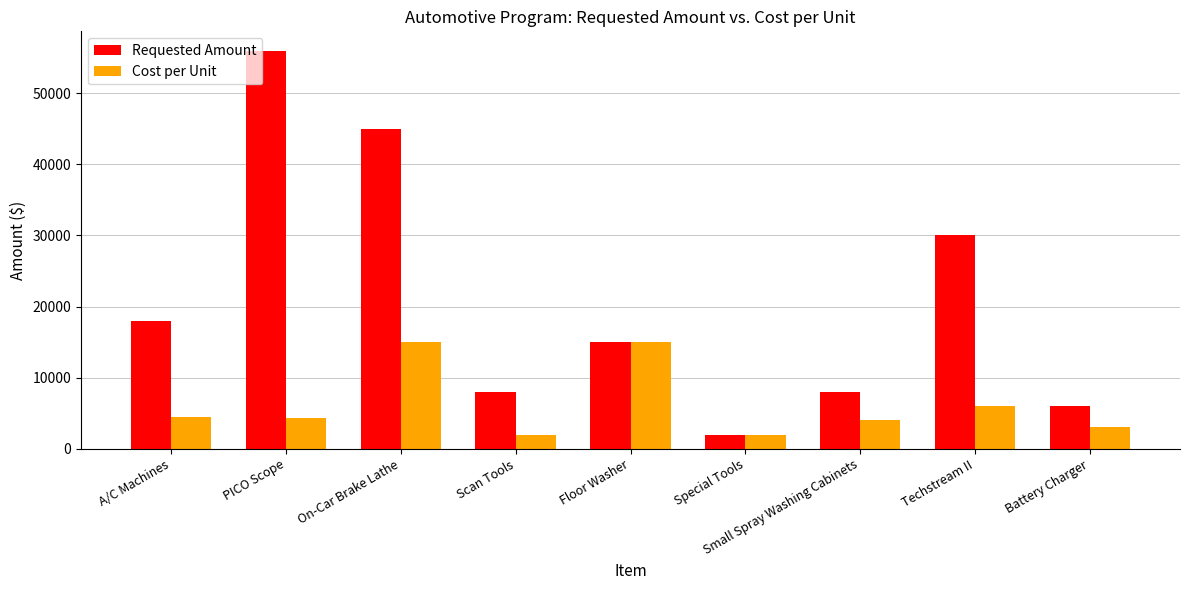

Which series has the largest total across all categories?

Requested Amount